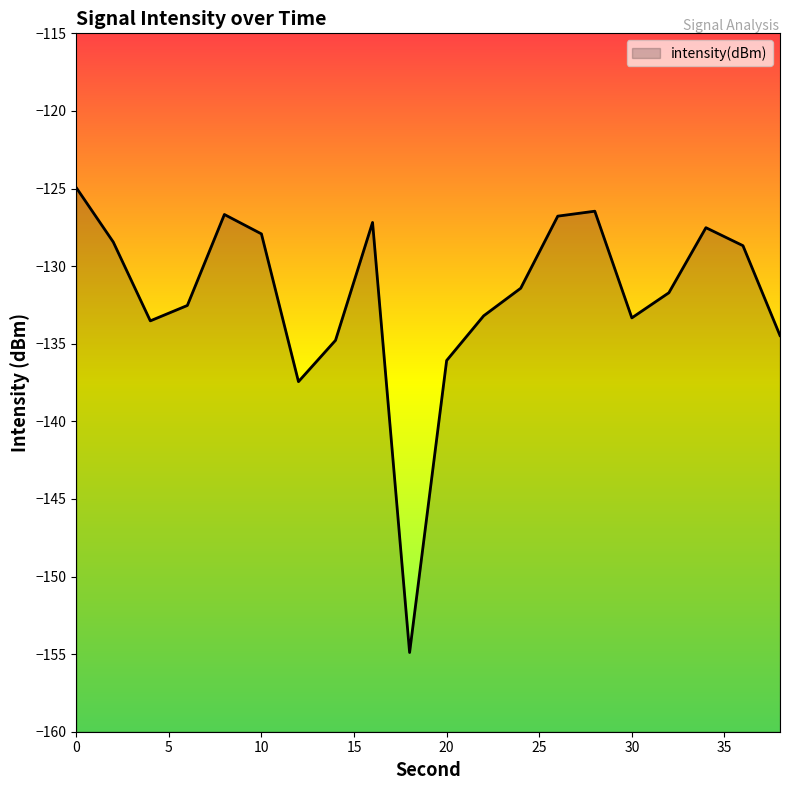

True or false: the data shows -267.4 at 18.

False